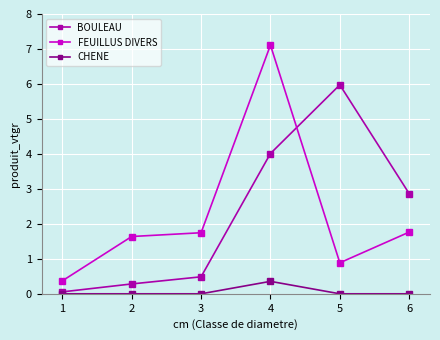

True or false: FEUILLUS DIVERS and BOULEAU cross at least once.

True